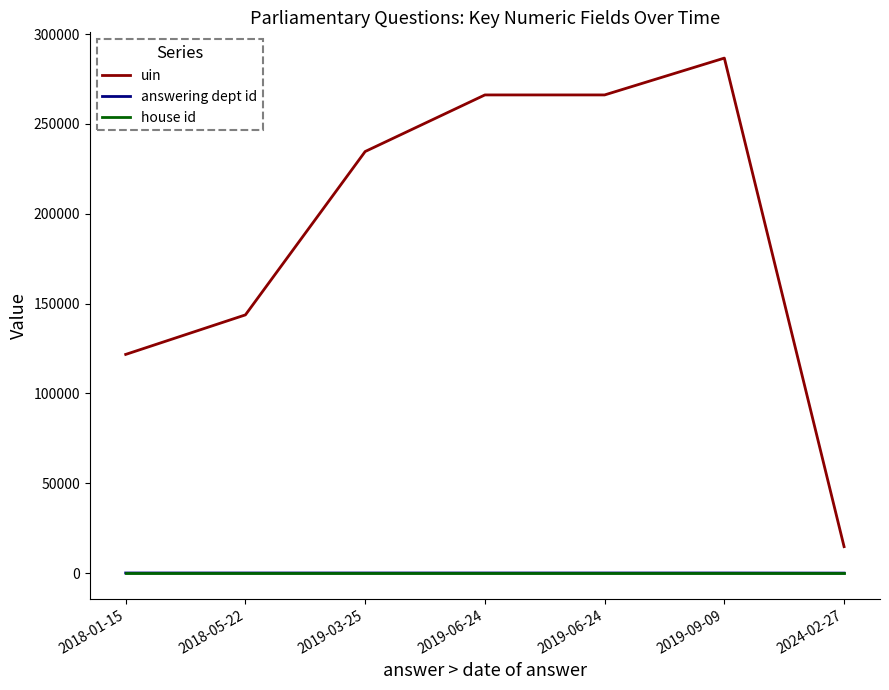

True or false: uin and house id cross at least once.

False